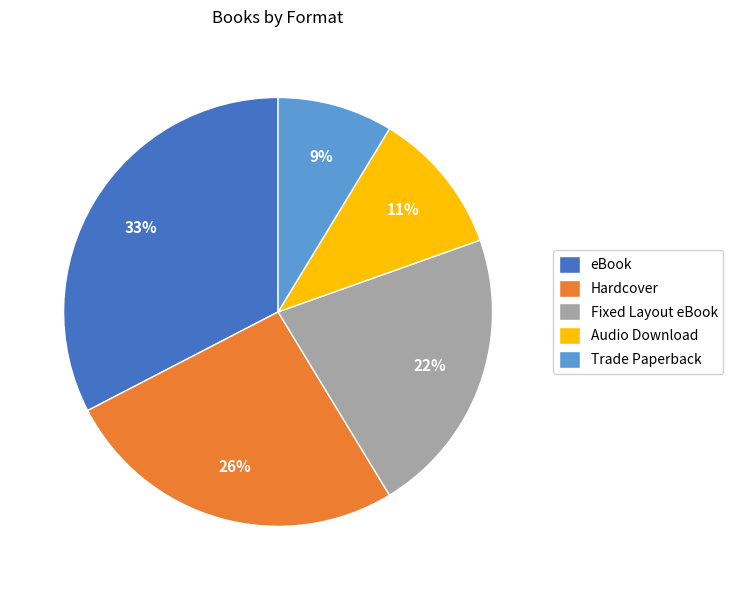

True or false: Audio Download accounts for 20% of the total.

False